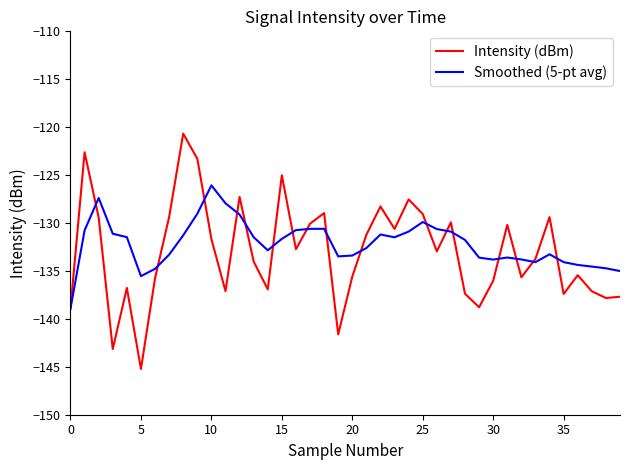

List the series in order of their peak value, highest first.

Intensity (dBm), Smoothed (5-pt avg)